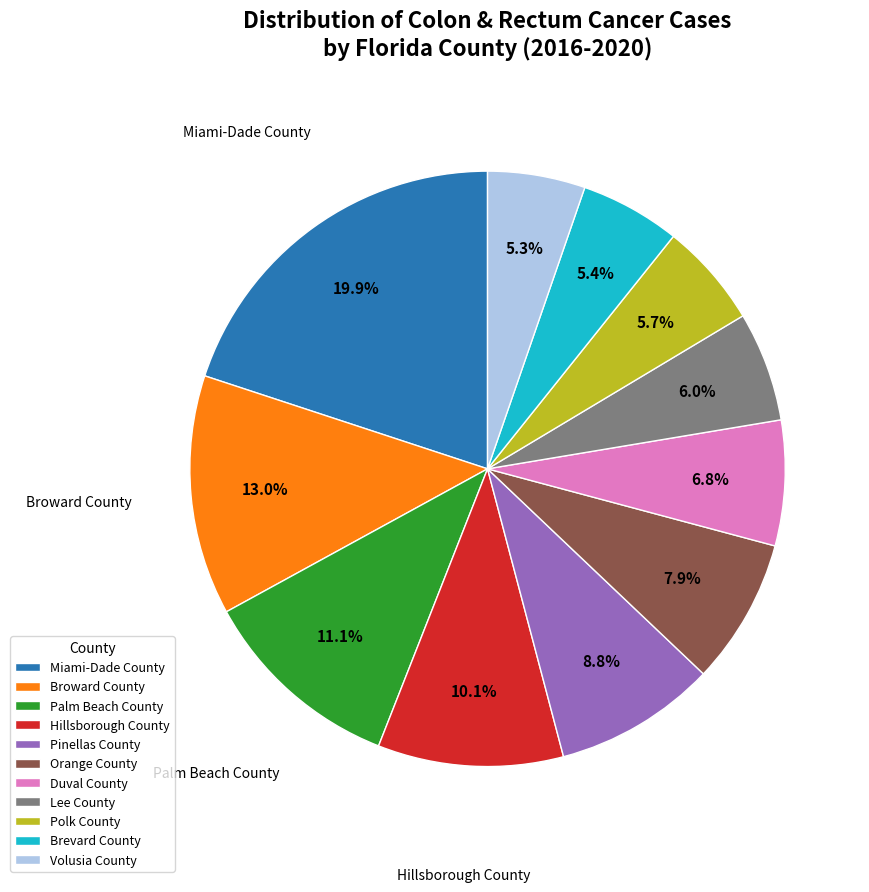

To the nearest percent, what is the average slice percentage?

9%